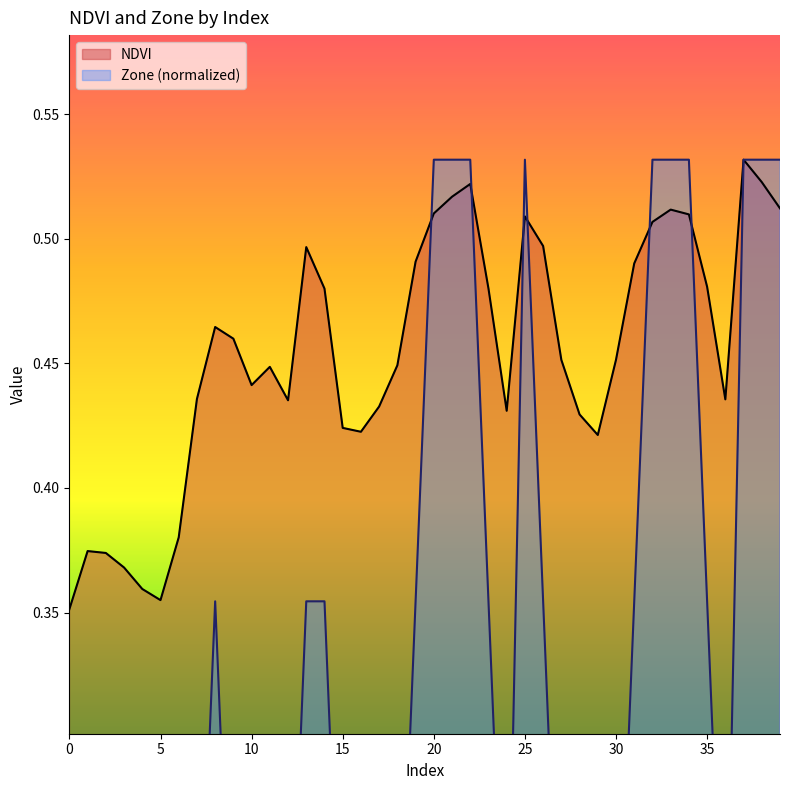

Does the chart have visible grid lines?

No